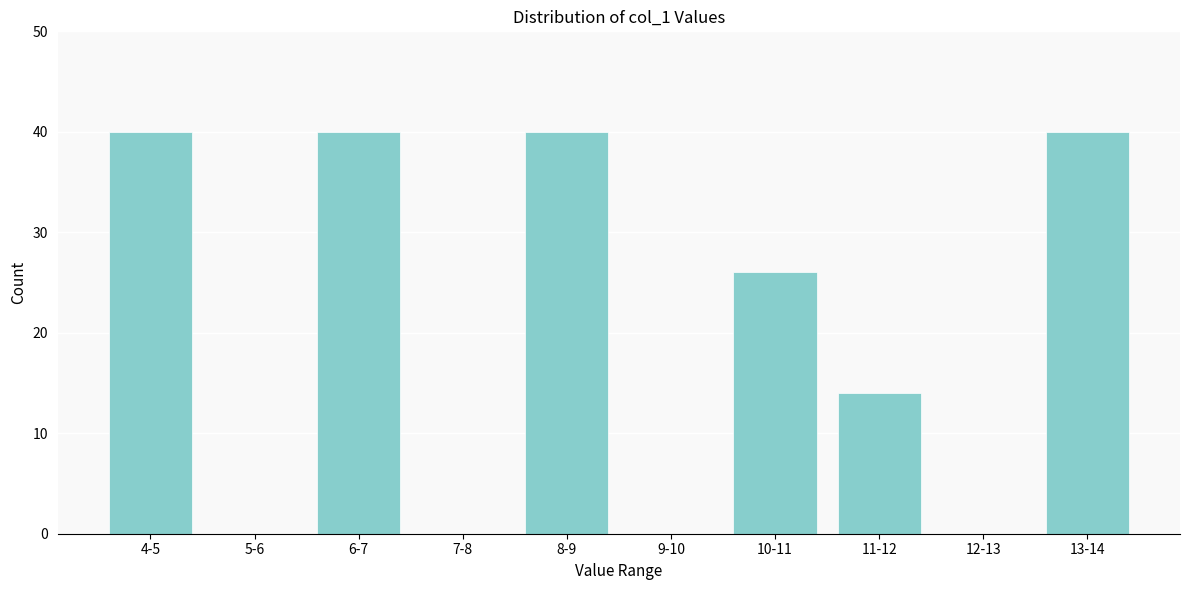

Reading left to right, what are all the values shown in this chart?

4-5=40	5-6=0	6-7=40	7-8=0	8-9=40	9-10=0	10-11=26	11-12=14	12-13=0	13-14=40